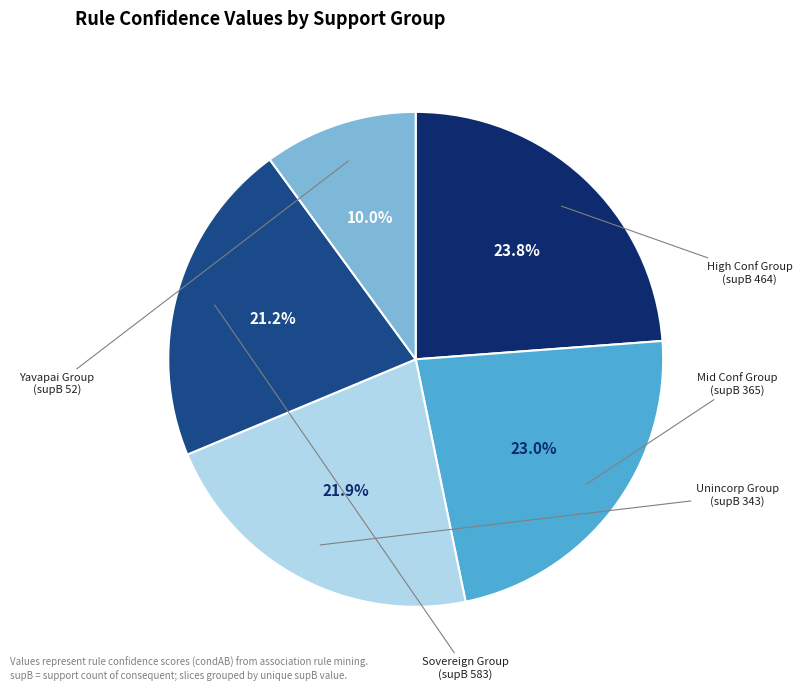

Is there a majority slice in this chart?

No